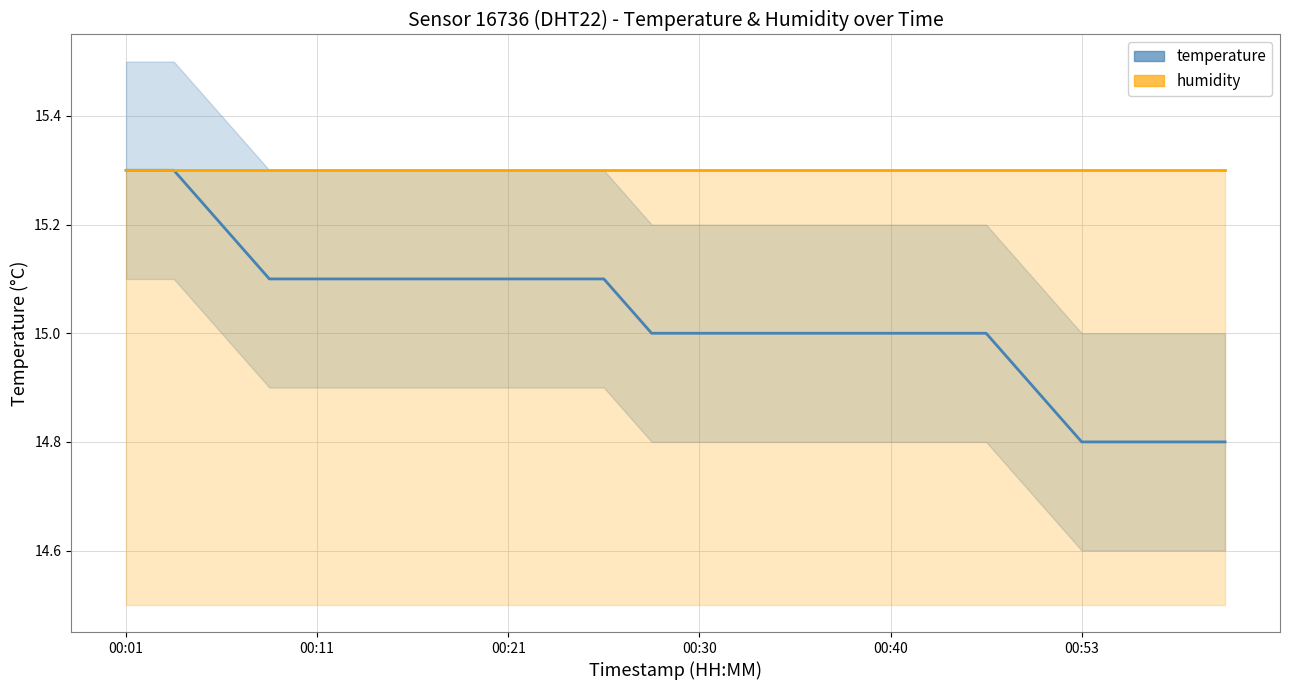

Which series has the widest spread of values?

temperature